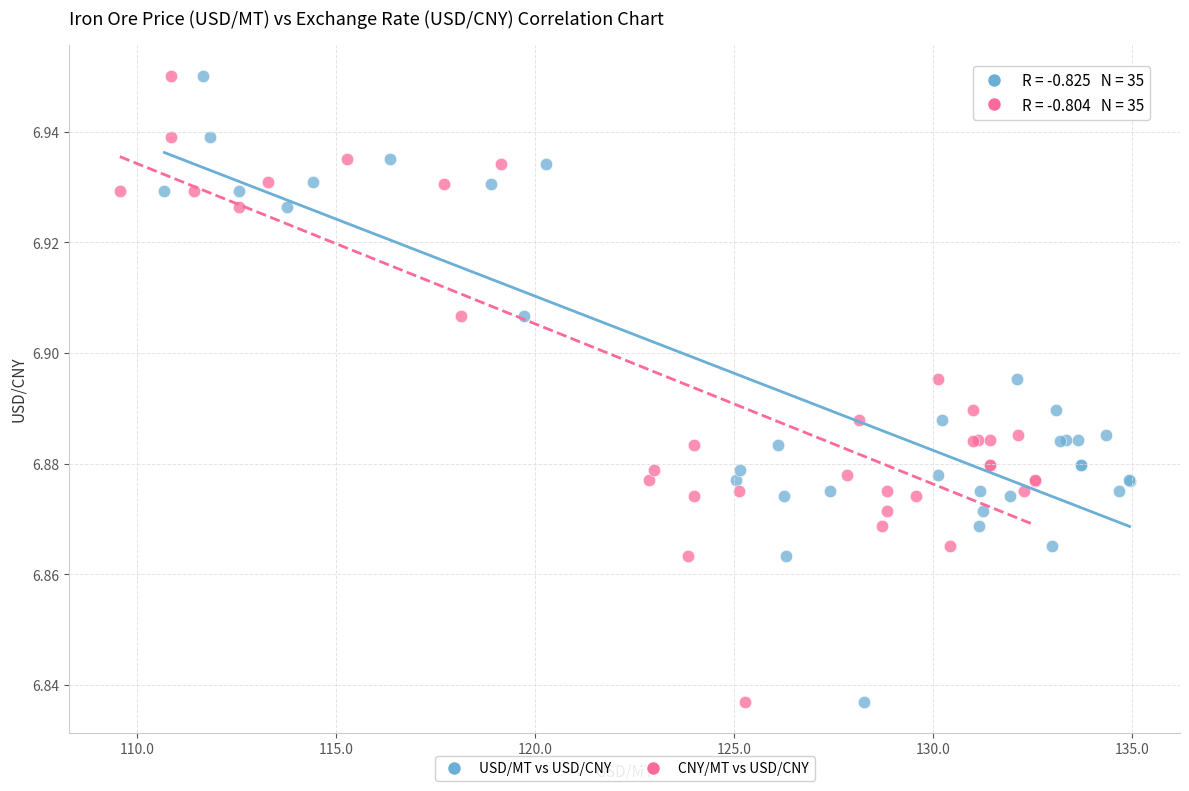

What are all the series names shown in the legend?

USD/MT vs USD/CNY, CNY/MT vs USD/CNY